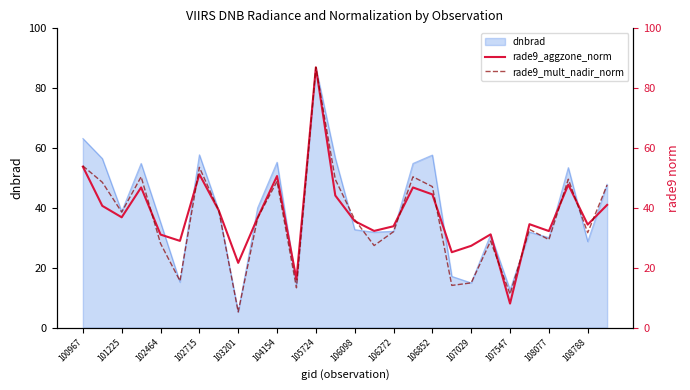

True or false: dnbrad has a value of 32.8 at 105724.

False